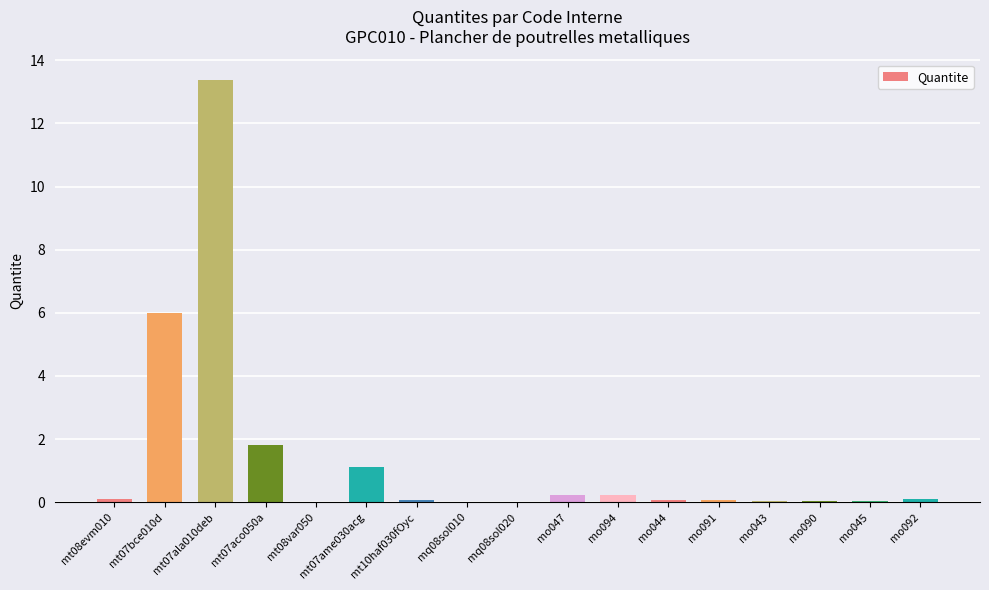

True or false: the data shows 13.4 at mt07ala010deb.

True